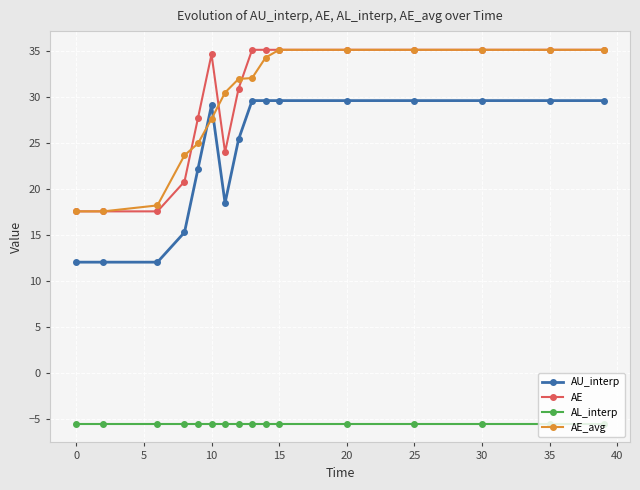

What is the highest value of the AU_interp series?

29.6